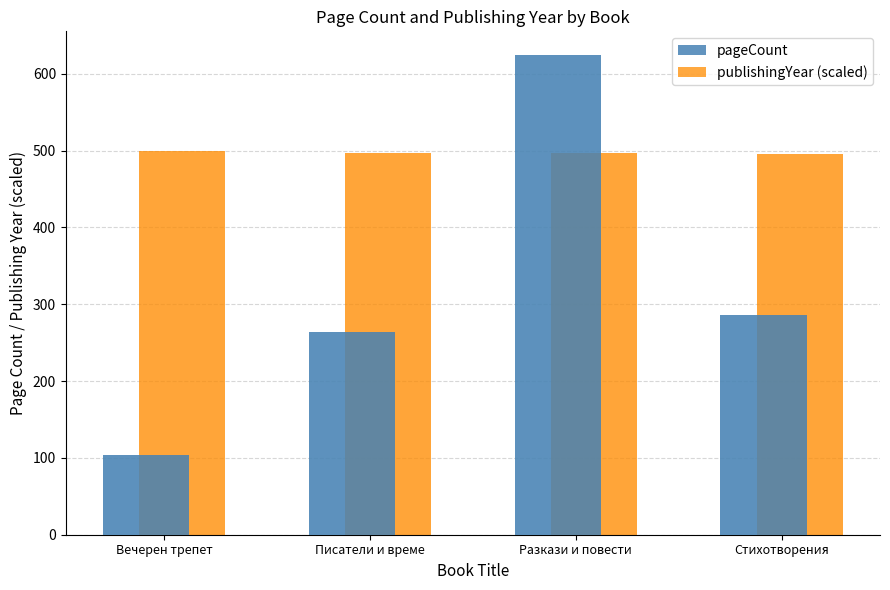

What are all the series names shown in the legend?

pageCount, publishingYear (scaled)